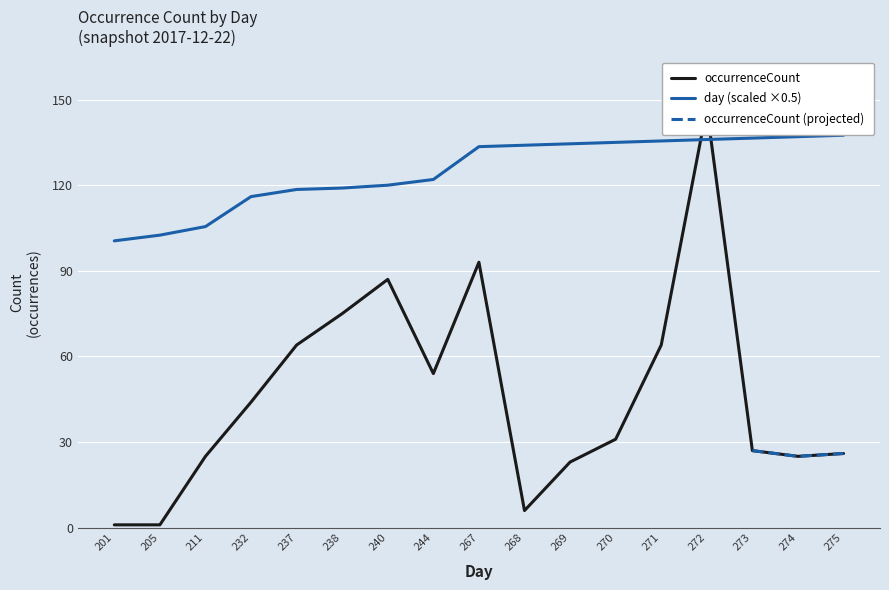

Which category has the lowest value across all series?

201